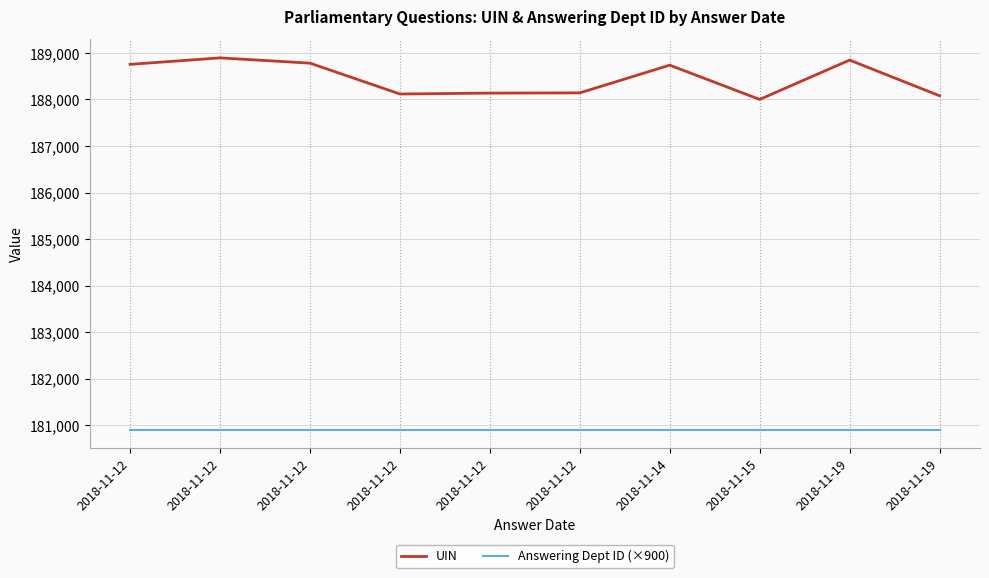

List the series in order of their peak value, lowest first.

Answering Dept ID (×900), UIN